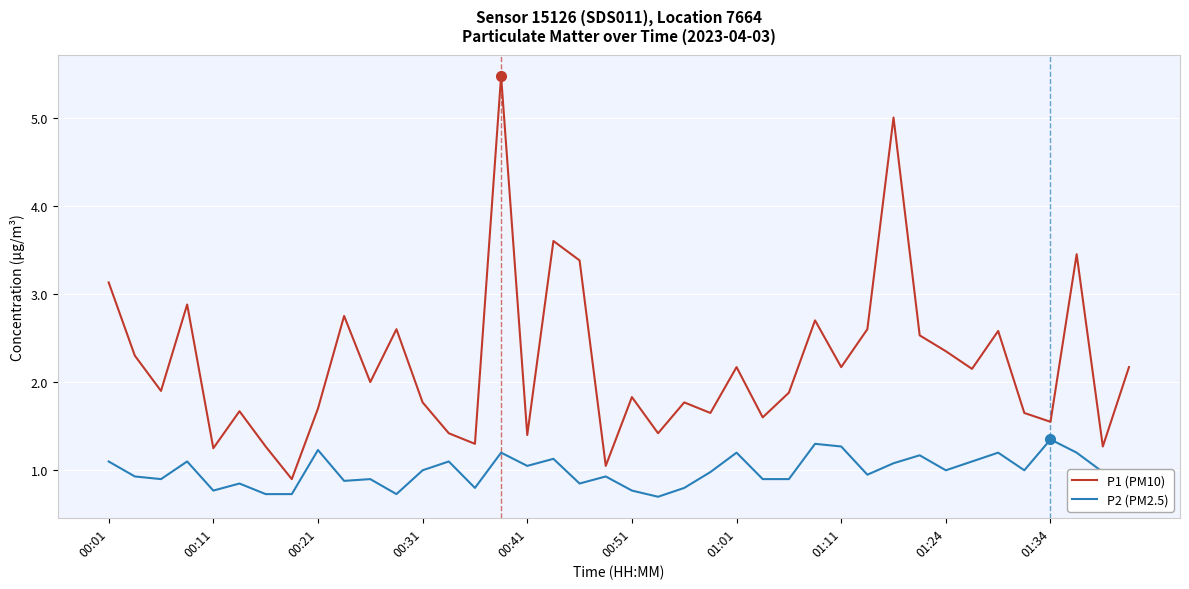

What is the maximum value for P1 (PM10)?

5.5